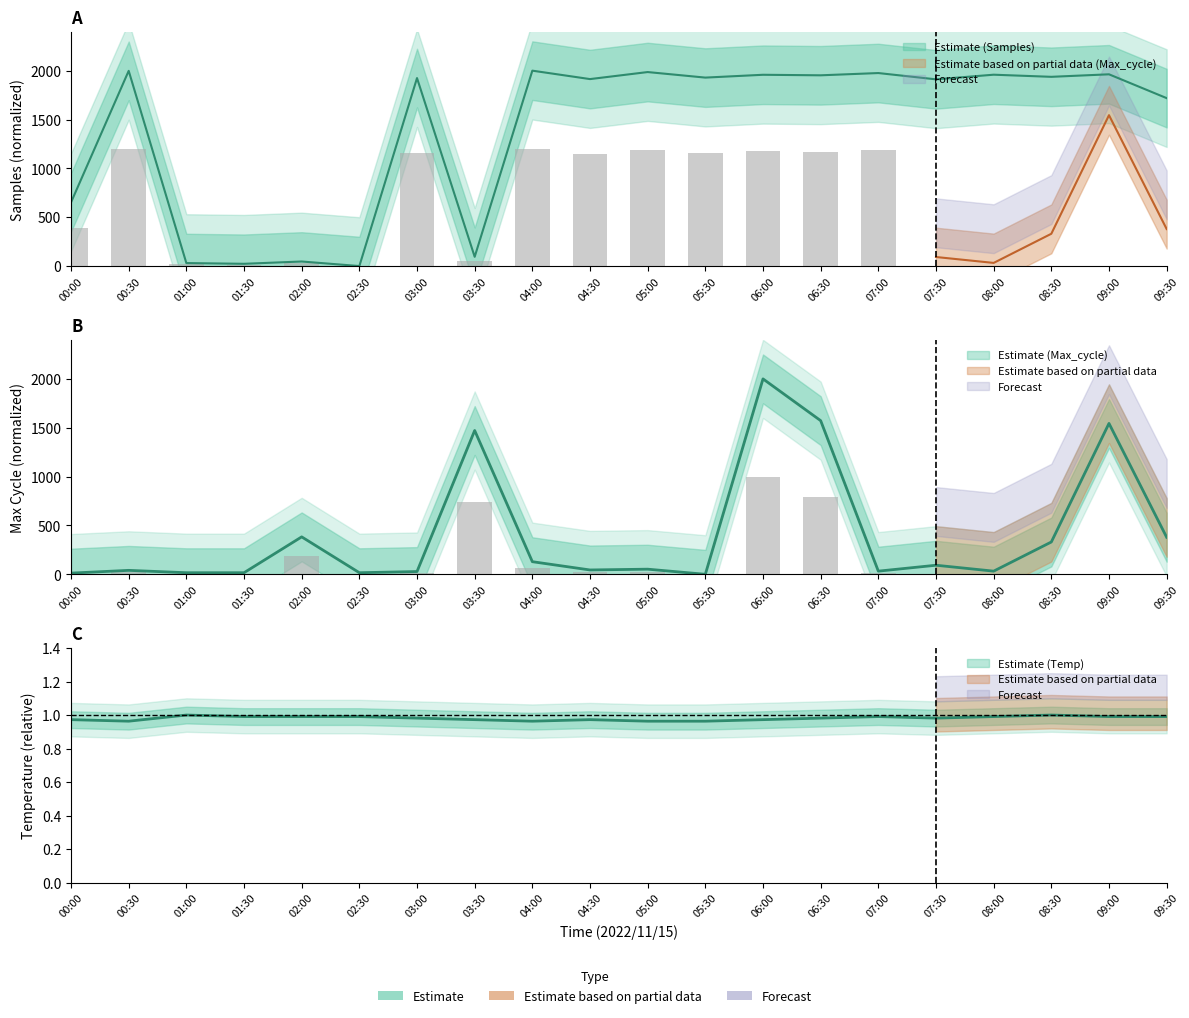

Which series has the largest range (max minus min)?

Samples